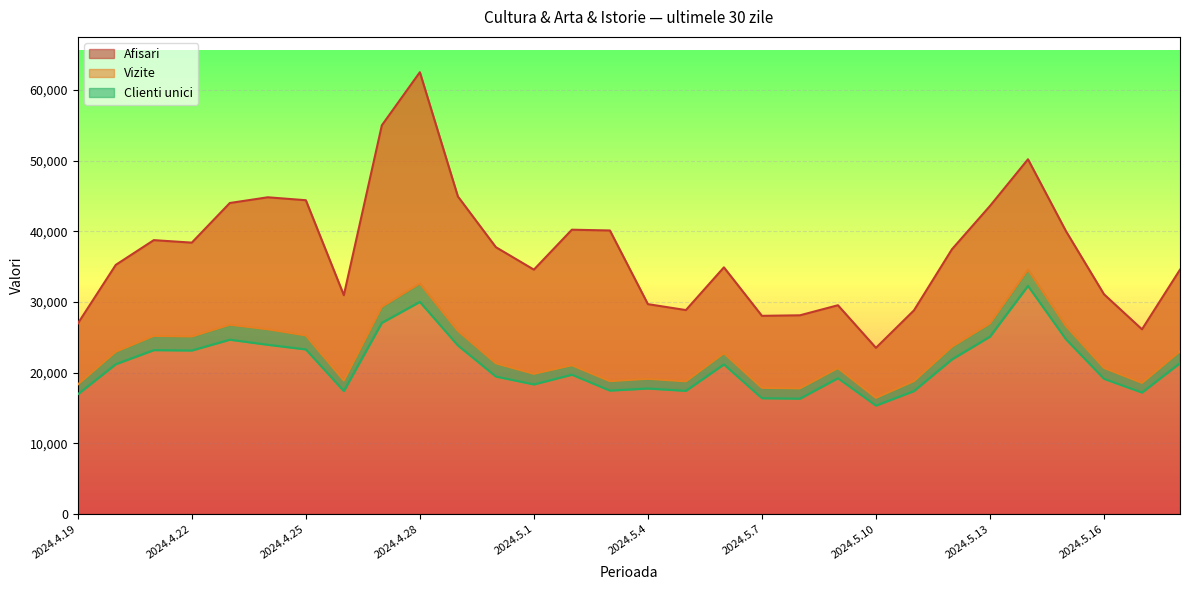

What is the average value of the Clienti unici series?

21066